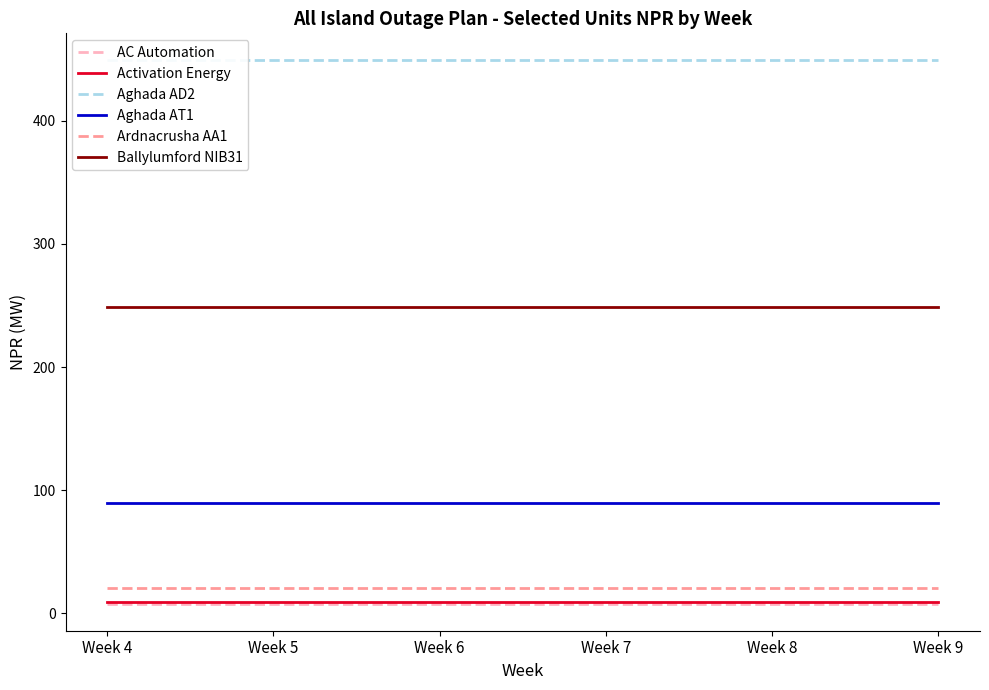

At which category does the chart reach its peak across all series?

Week 4